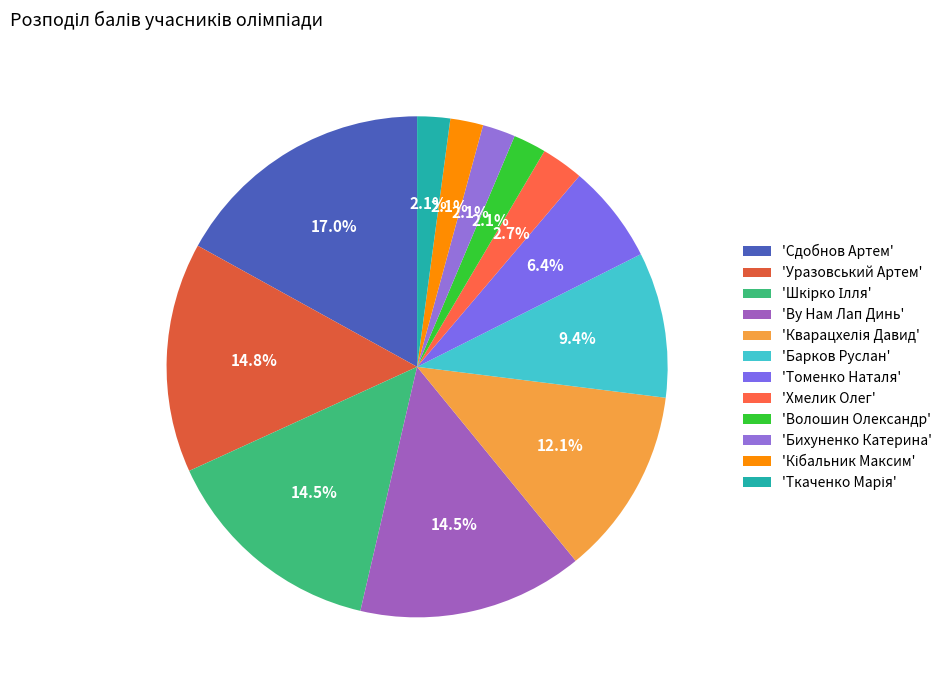

Which category has the biggest portion of the pie?

'Сдобнов Артем'